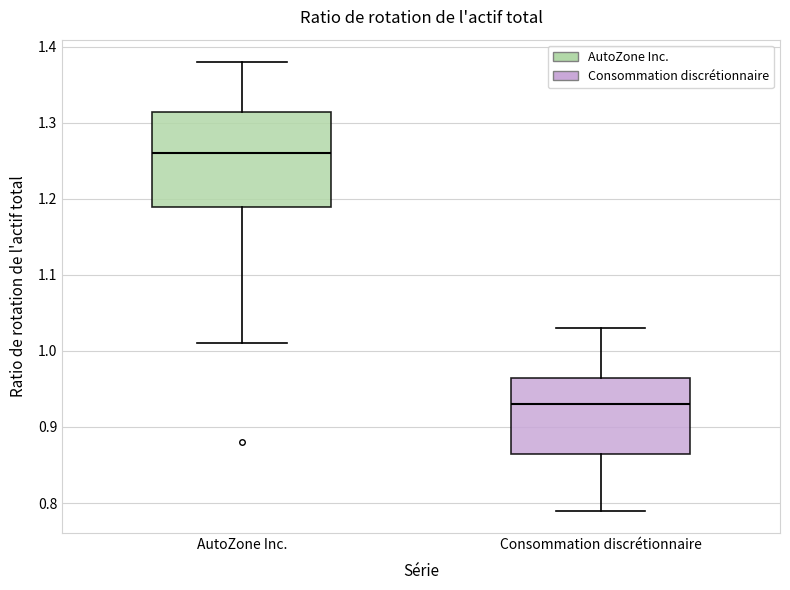

Which box is the tallest, from its lower edge to its upper edge?

AutoZone Inc.